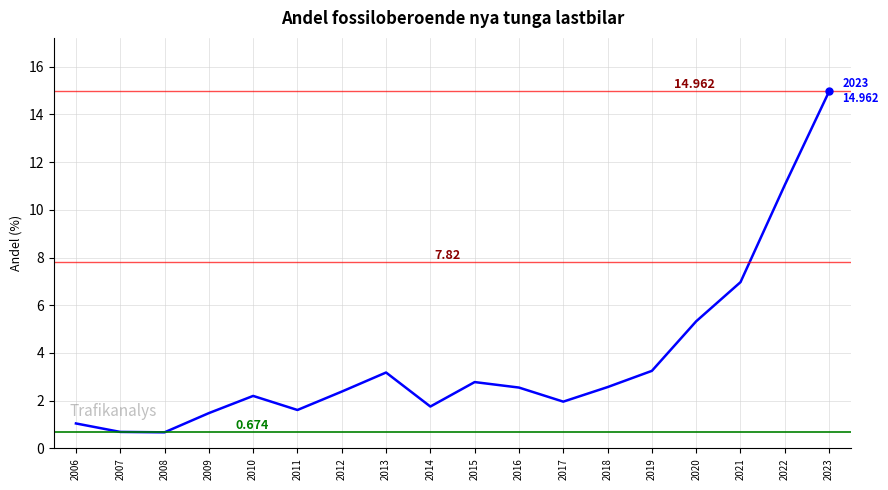

What is the greatest value displayed?

15.0